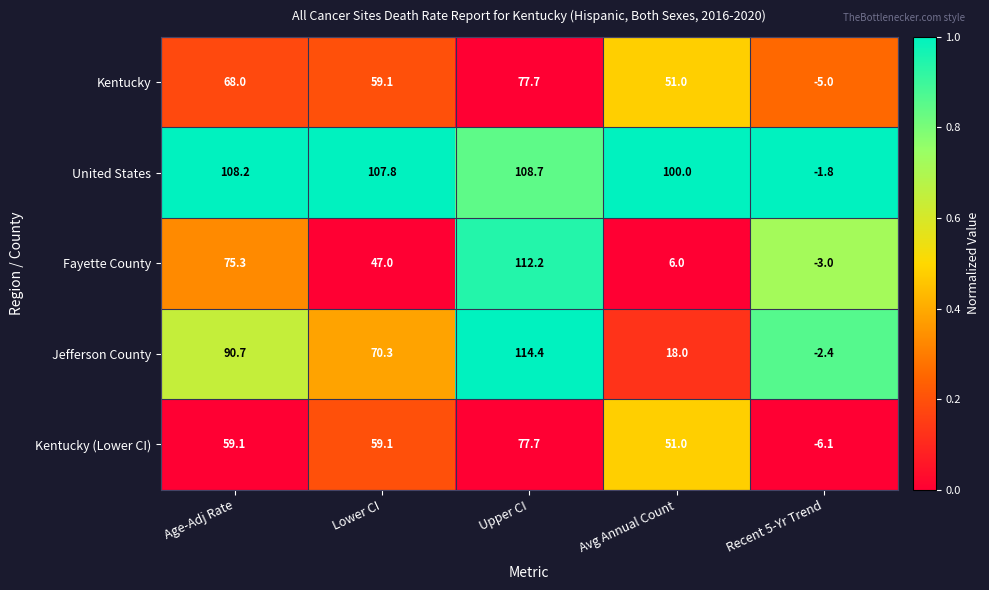

Reading left to right, what are all the values shown in this chart?

Kentucky: Age-Adj Rate=68.0	Lower CI=59.1	Upper CI=77.7	Avg Annual Count=51.0	Recent 5-Yr Trend=-5.0
United States: Age-Adj Rate=108.2	Lower CI=107.8	Upper CI=108.7	Avg Annual Count=100.0	Recent 5-Yr Trend=-1.8
Fayette County: Age-Adj Rate=75.3	Lower CI=47.0	Upper CI=112.2	Avg Annual Count=6.0	Recent 5-Yr Trend=-3.0
Jefferson County: Age-Adj Rate=90.7	Lower CI=70.3	Upper CI=114.4	Avg Annual Count=18.0	Recent 5-Yr Trend=-2.4
Kentucky (Lower CI): Age-Adj Rate=59.1	Lower CI=59.1	Upper CI=77.7	Avg Annual Count=51.0	Recent 5-Yr Trend=-6.1